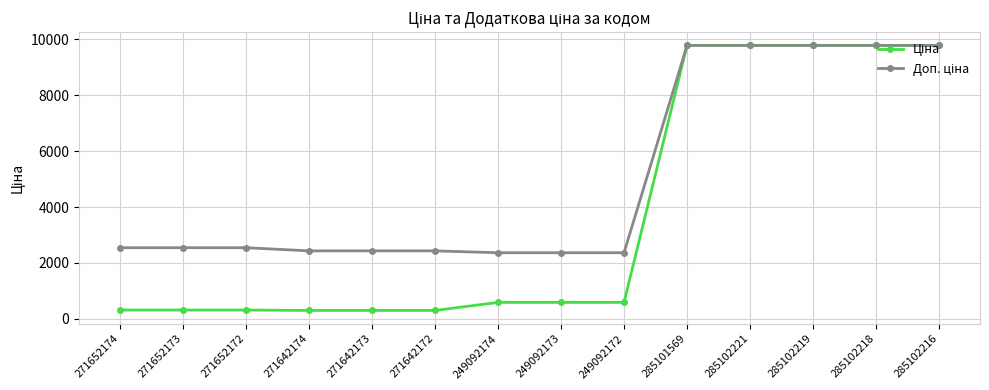

Does the chart have visible grid lines?

Yes